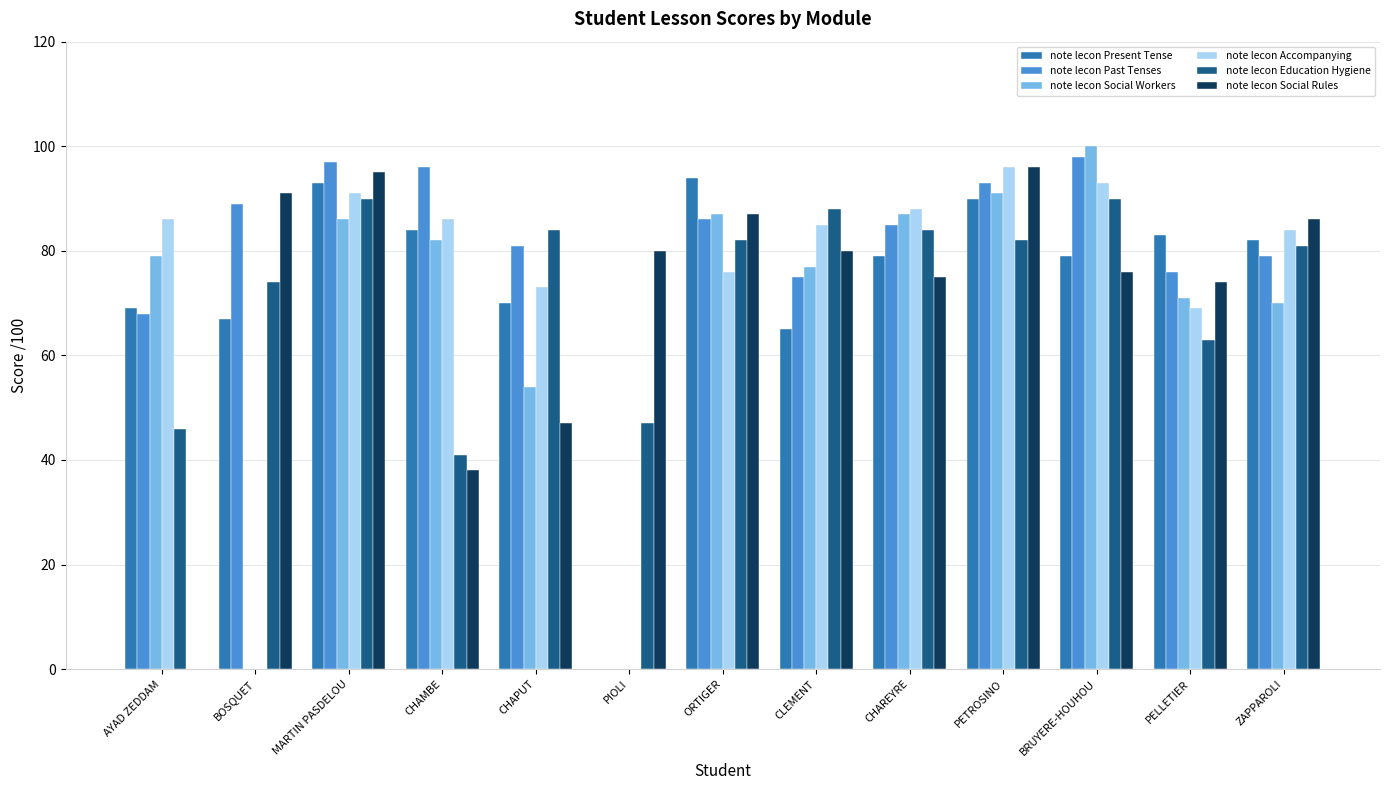

What is the sum of the note lecon Social Rules values at ZAPPAROLI and MARTIN PASDELOU?

181